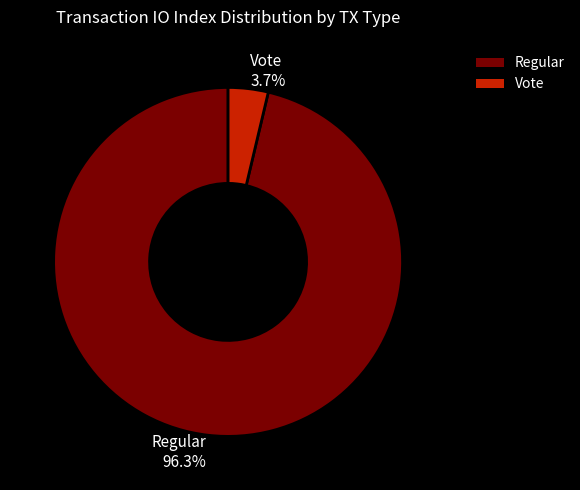

True or false: Regular accounts for 96% of the total.

True